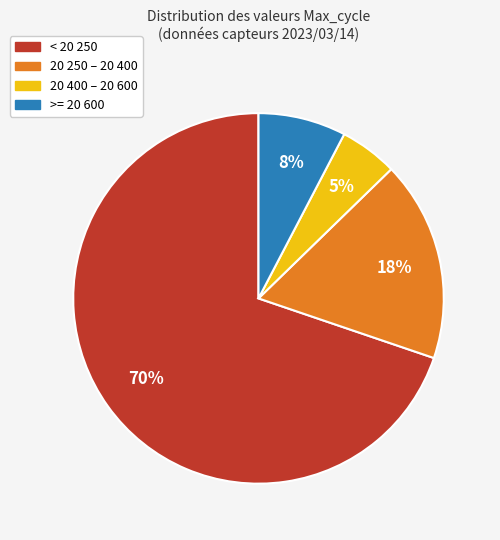

To the nearest percent, what is the average slice percentage?

25%